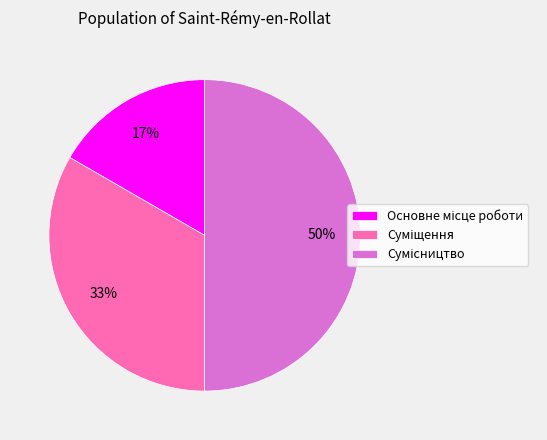

To the nearest percent, what is the average slice percentage?

33%